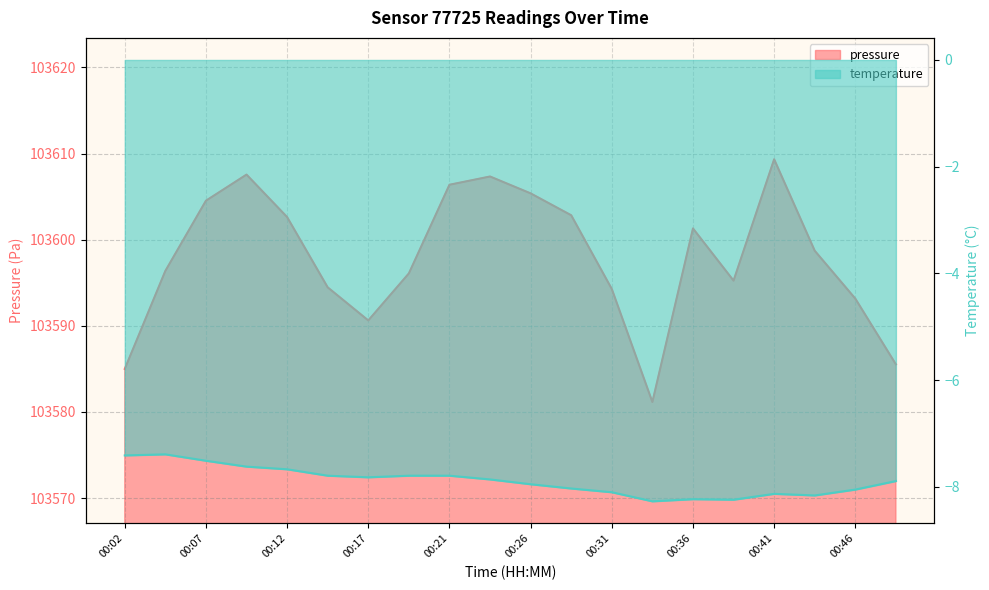

Reading right to left, list all the values displayed in this chart.

pressure: 103585.5	103593.2	103598.7	103609.3	103595.2	103601.3	103581.2	103594.3	103602.8	103605.4	103607.3	103606.4	103596.1	103590.6	103594.5	103602.6	103607.6	103604.5	103596.4	103585.0
temperature: -7.9	-8.1	-8.2	-8.1	-8.2	-8.2	-8.3	-8.1	-8.0	-8.0	-7.9	-7.8	-7.8	-7.8	-7.8	-7.7	-7.6	-7.5	-7.4	-7.4